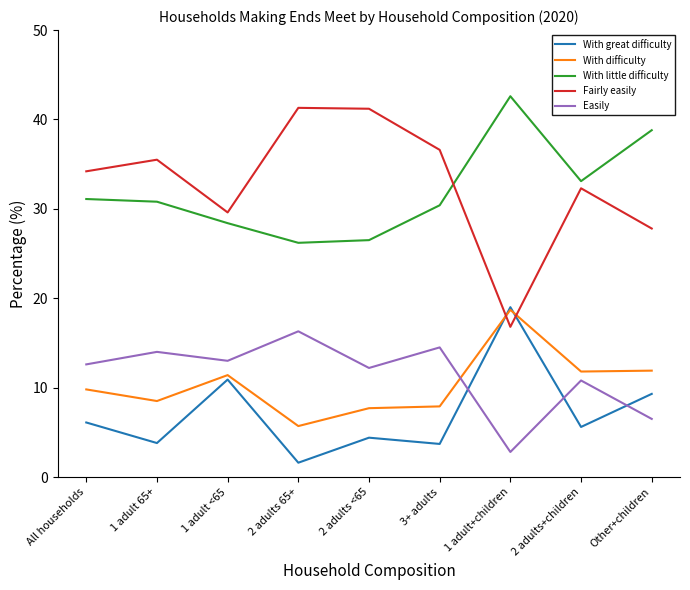

What is the total value across all series at 2 adults <65?

92.0